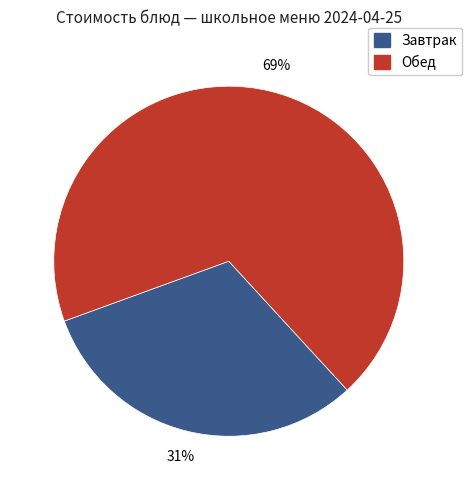

To the nearest percent, what is the average slice percentage?

50%